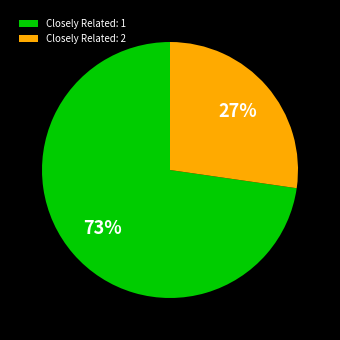

What percentage is the Closely Related: 2 slice, to the nearest percent?

27%